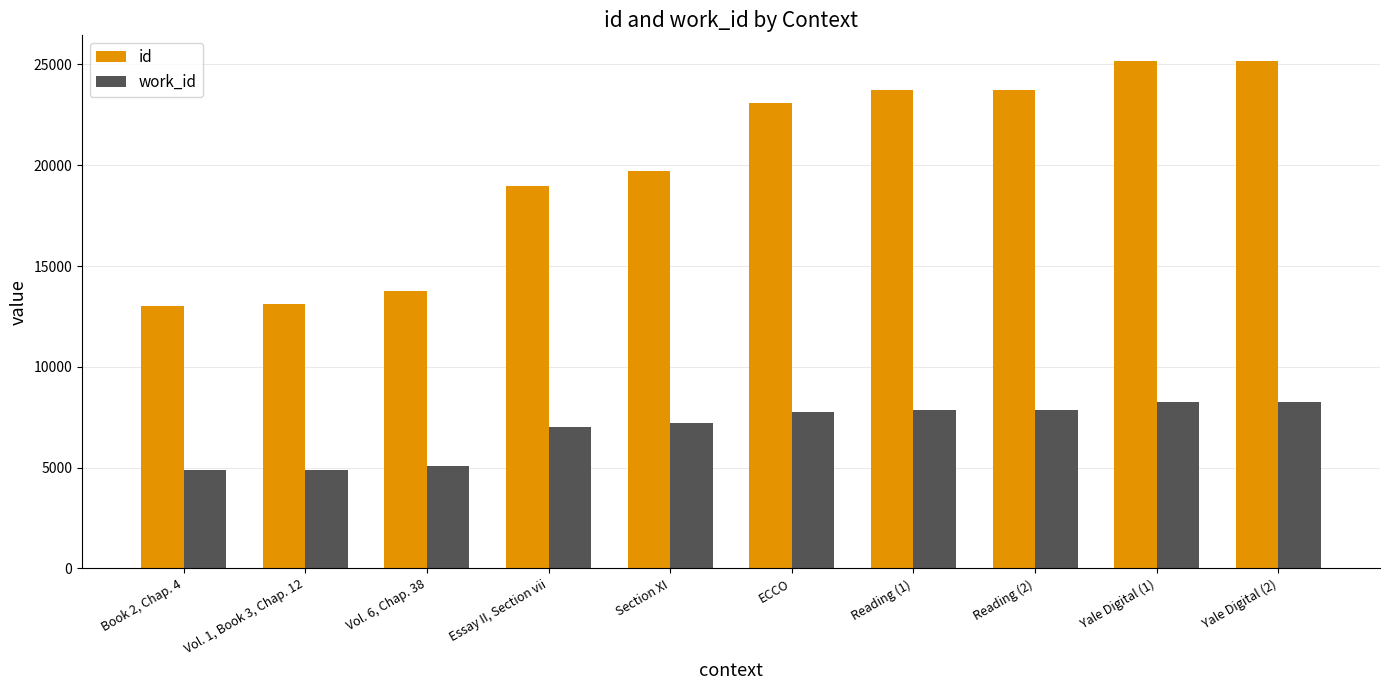

What is the difference between the highest and lowest values at Section XI?

12487